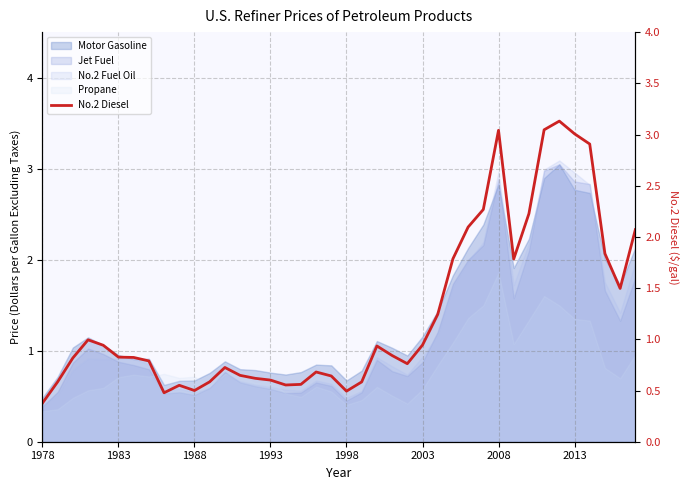

At which category does the data reach its first local valley?

8